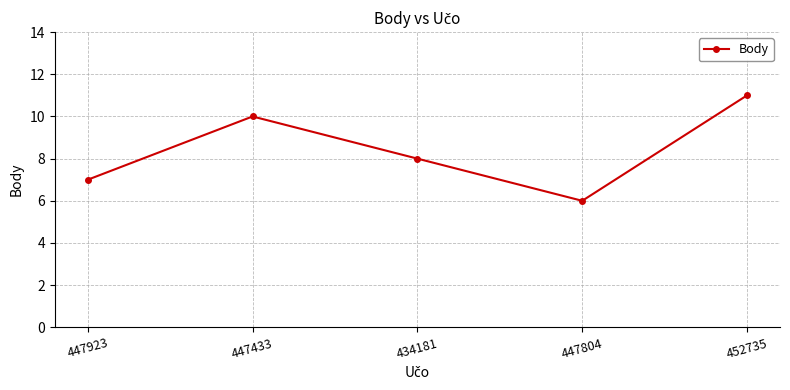

Rank the categories by value from lowest to highest.

447804, 447923, 434181, 447433, 452735